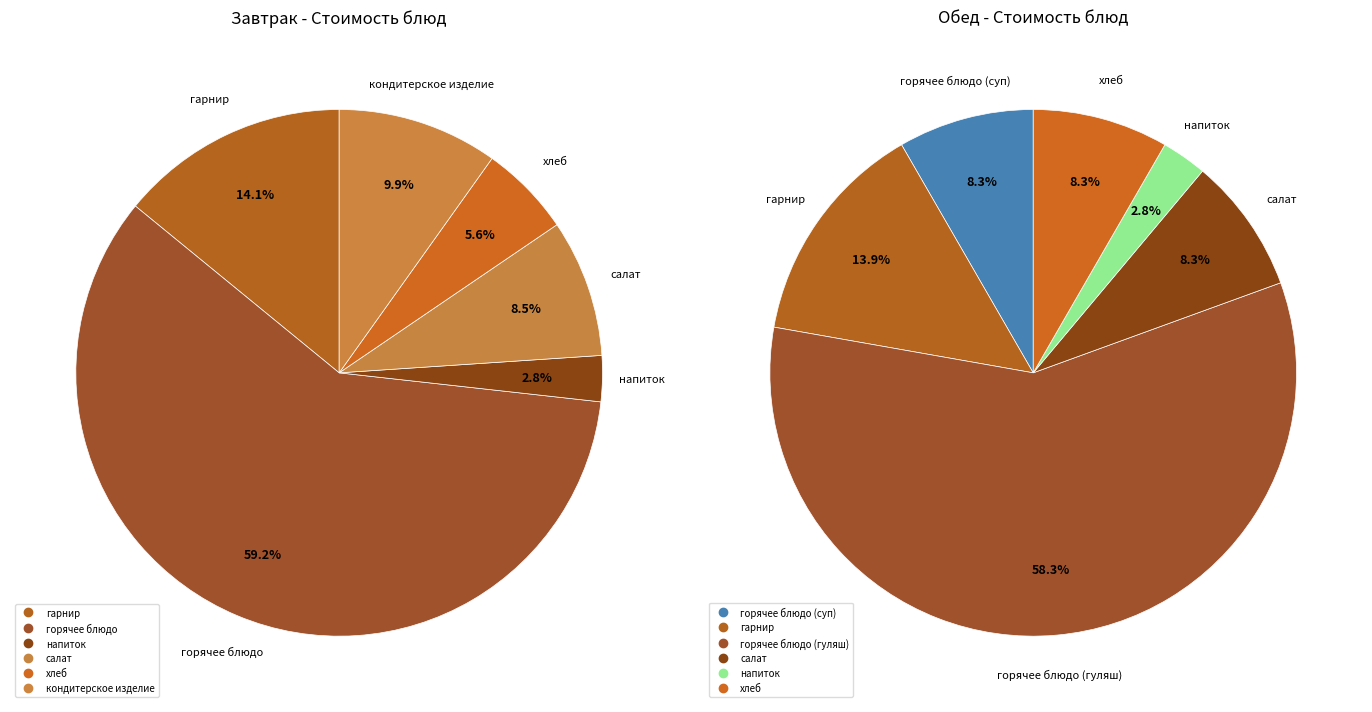

What percentage is the 5 slice, to the nearest percent?

8%